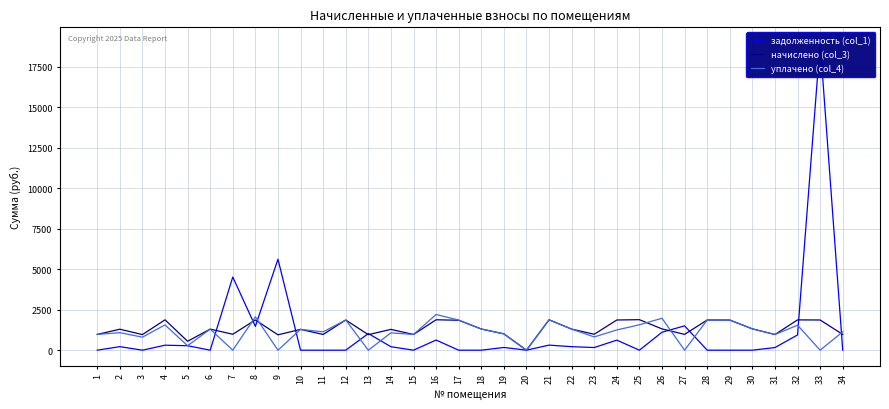

At which label does задолженность (col_1) reach its peak?

33